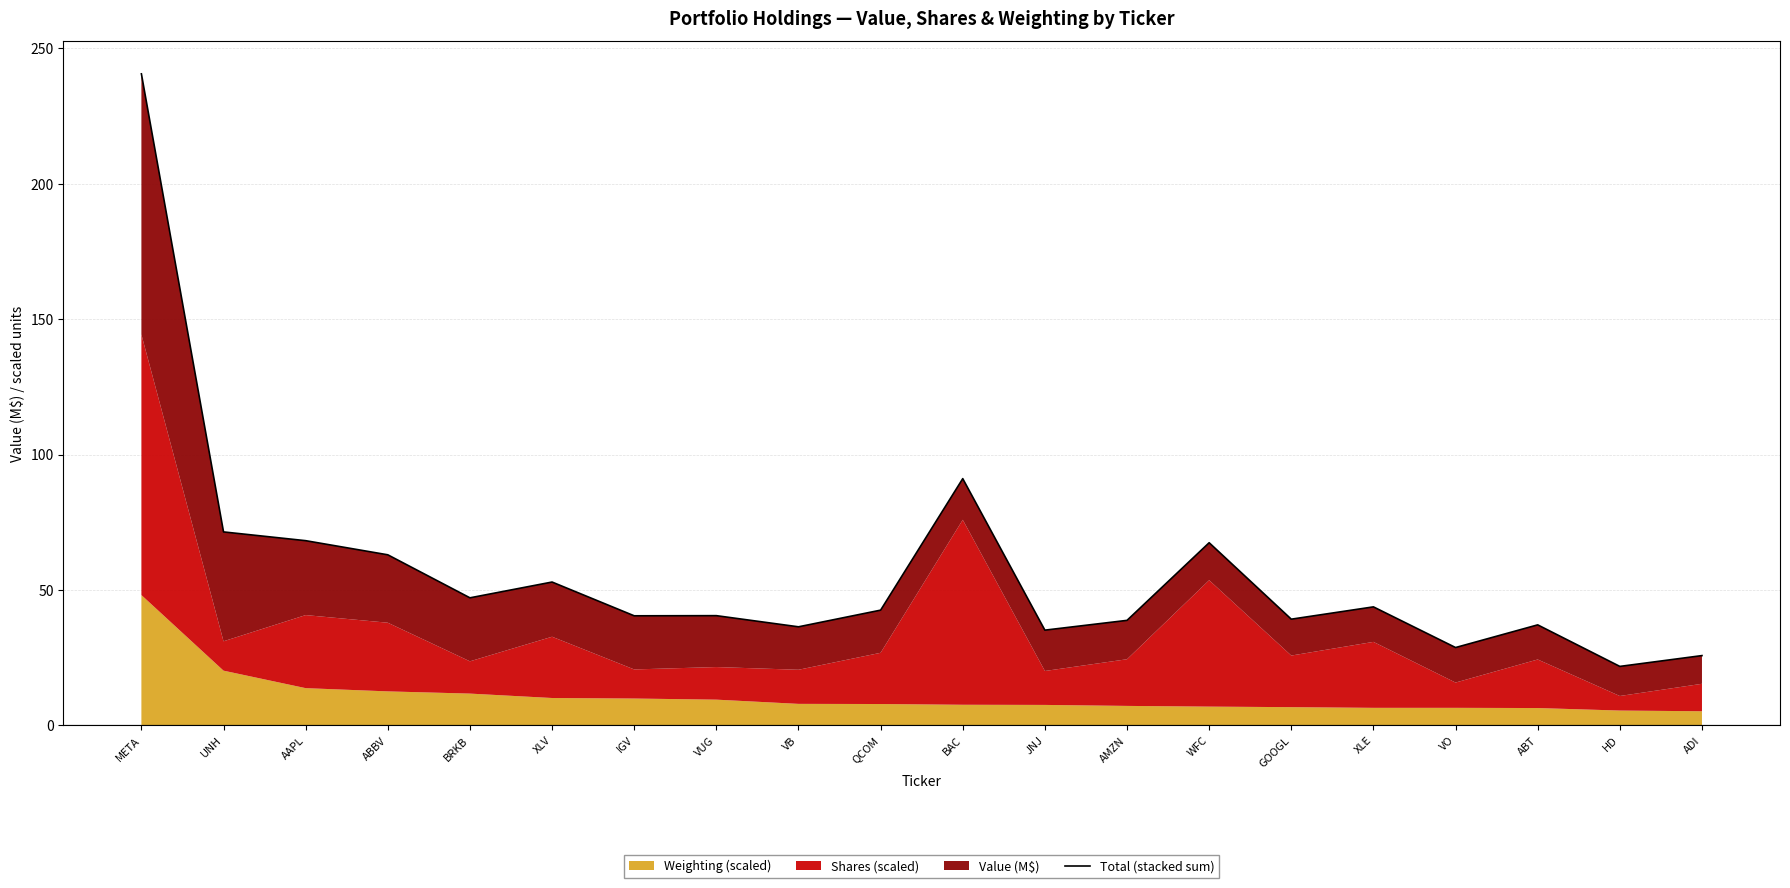

How many lines are shown in the chart?

1